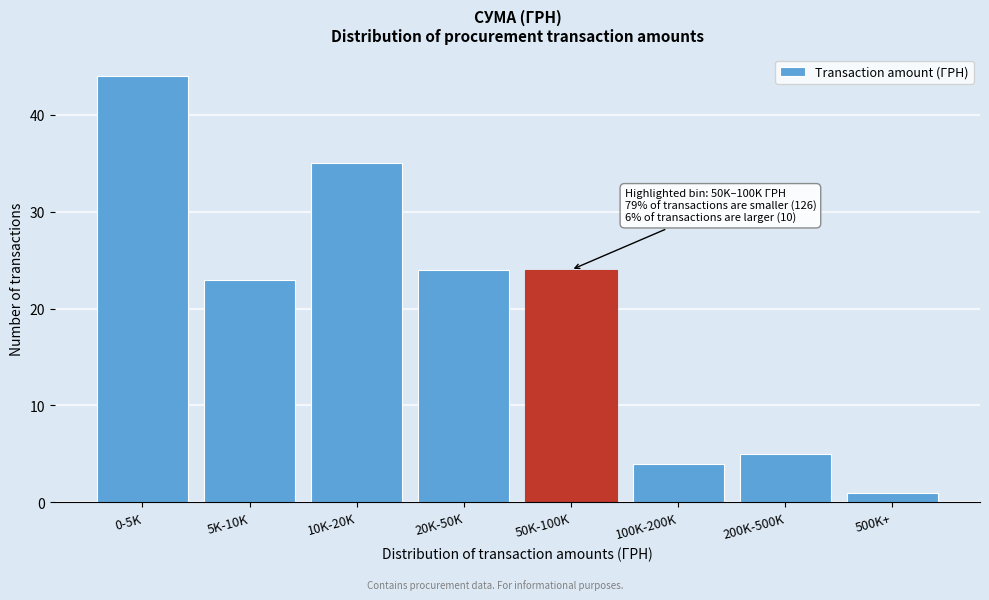

Reading right to left, list all the values displayed in this chart.

500K+=1	200K-500K=5	100K-200K=4	50K-100K=24	20K-50K=24	10K-20K=35	5K-10K=23	0-5K=44